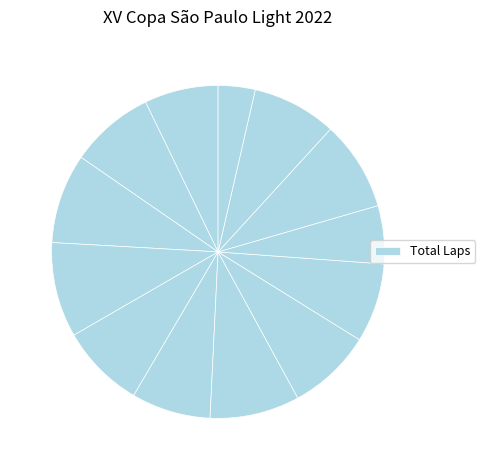

How many segments does this pie chart have?

13